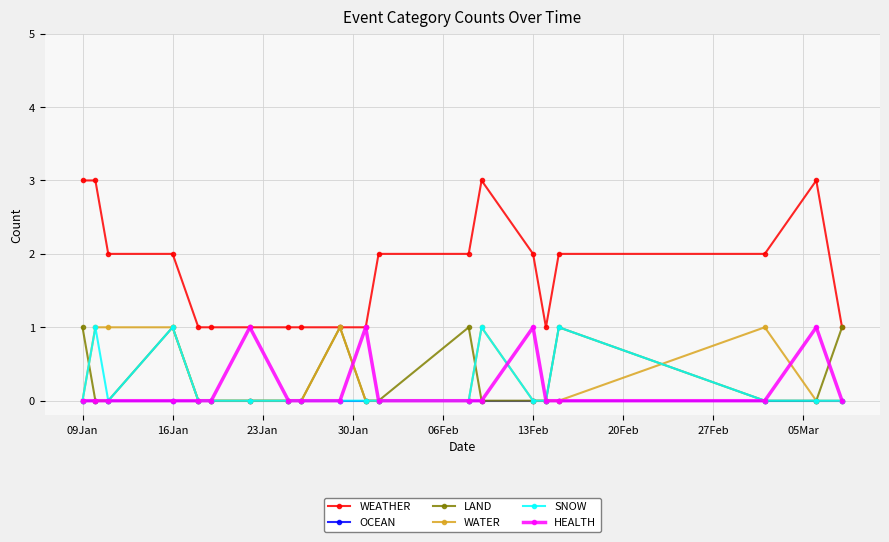

True or false: HEALTH has more than 0 points higher than both neighbors.

True